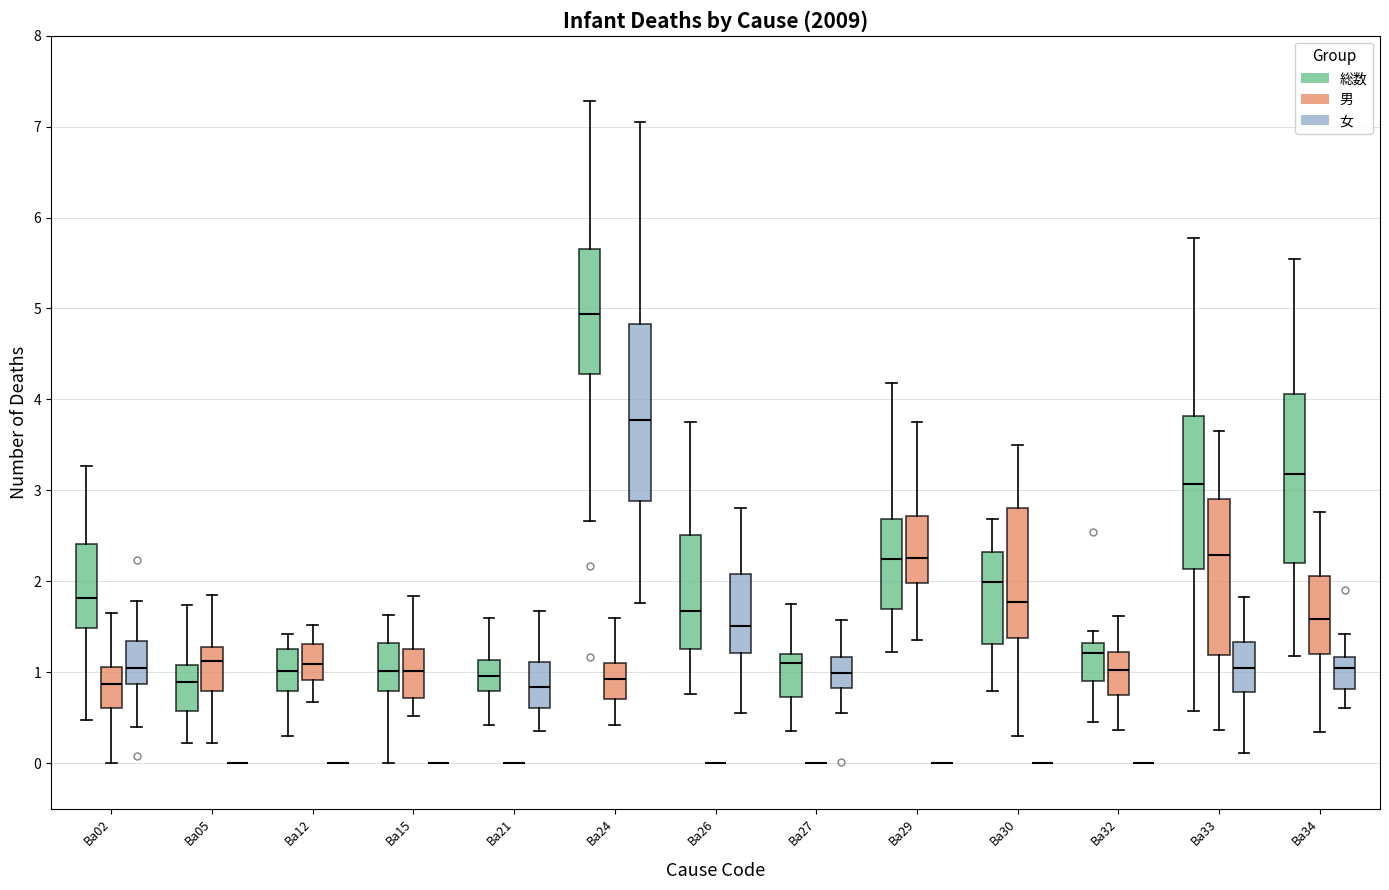

Where does the upper whisker of the box for Ba24 (女) end on the y-axis? The values are not printed on the chart, so give them approximately, as read against the axis.

7.1